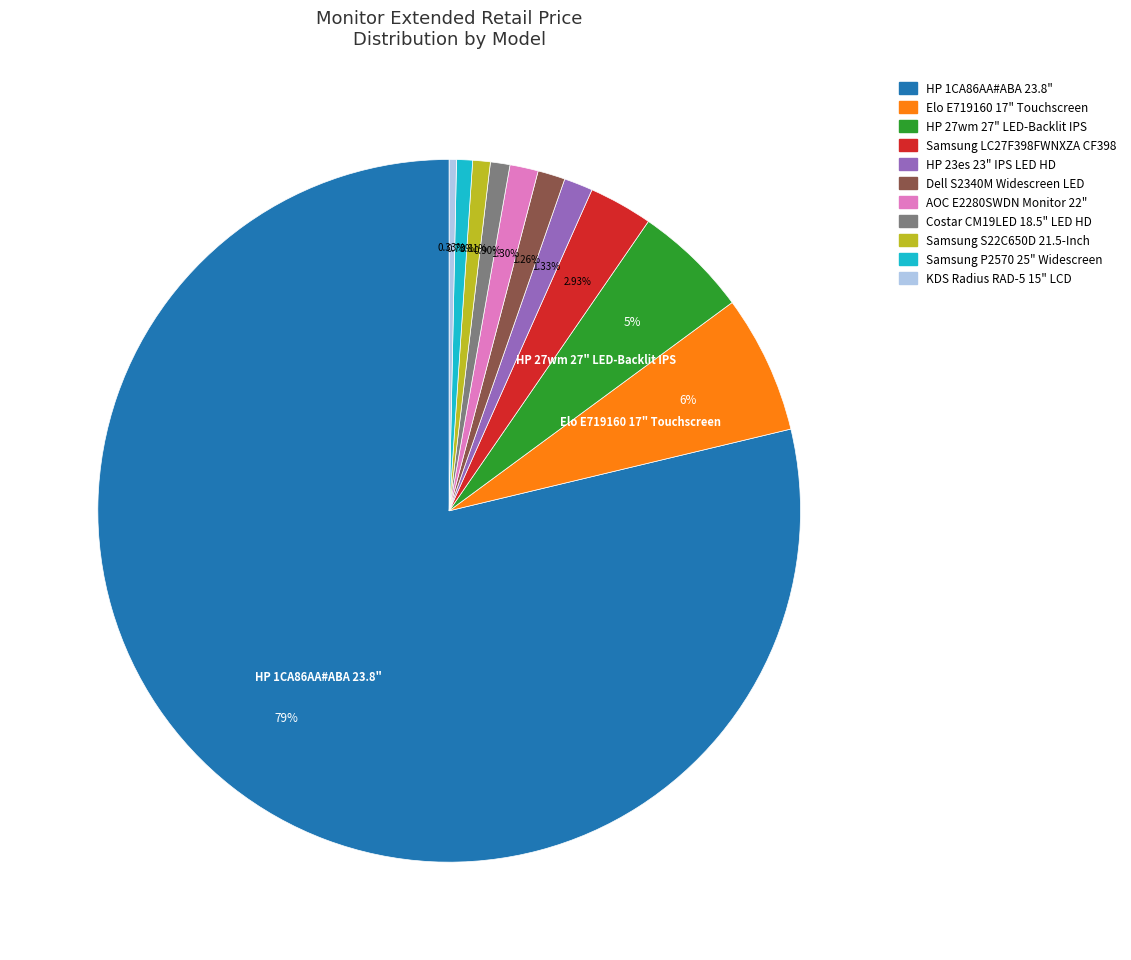

True or false: AOC E2280SWDN Monitor 22" accounts for 1% of the total.

True